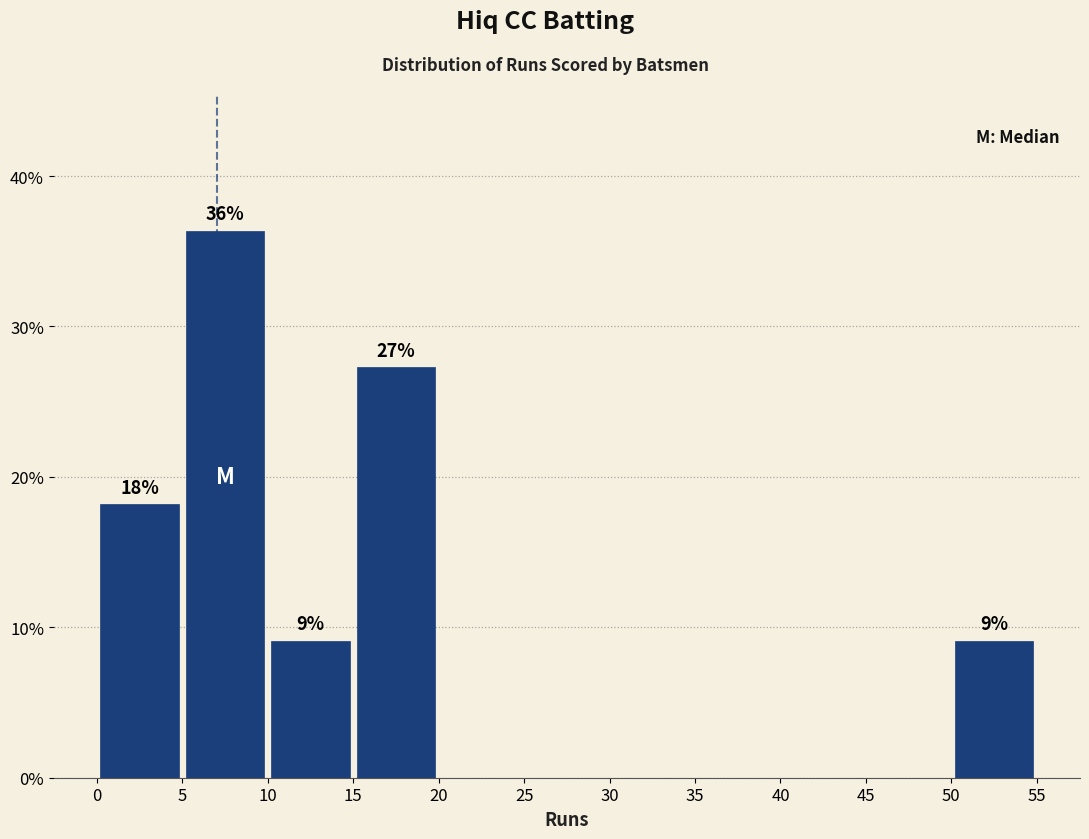

Over which range of the x-axis is the bar tallest?

5 to 10